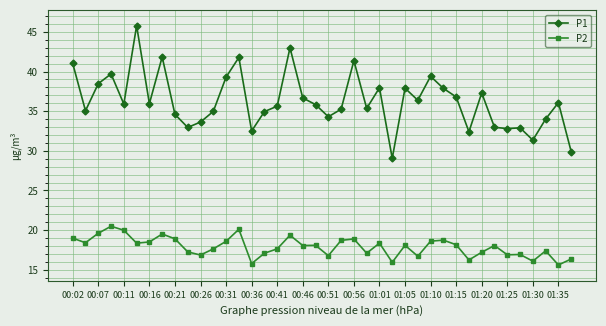

True or false: P2 has more than 1 interior local peaks.

True